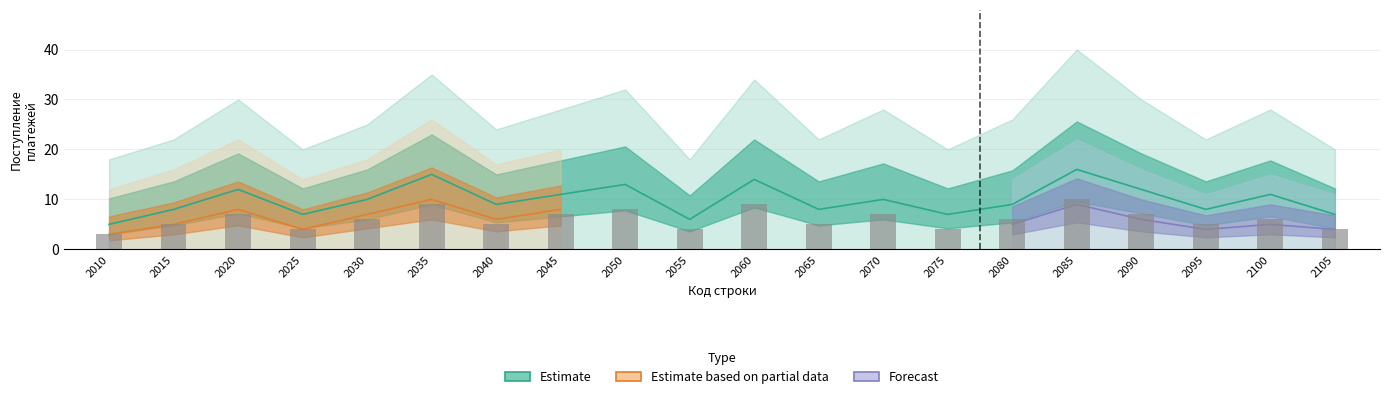

Count the values in the range 5 to 7.

11